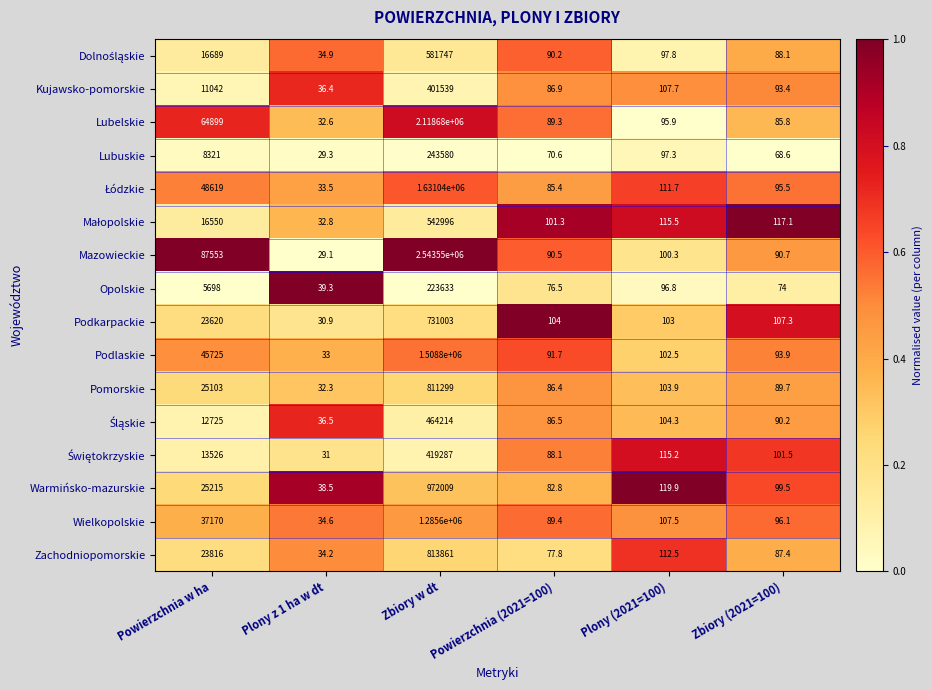

What is the total value across all series at Zbiory w dt?

15292838.0